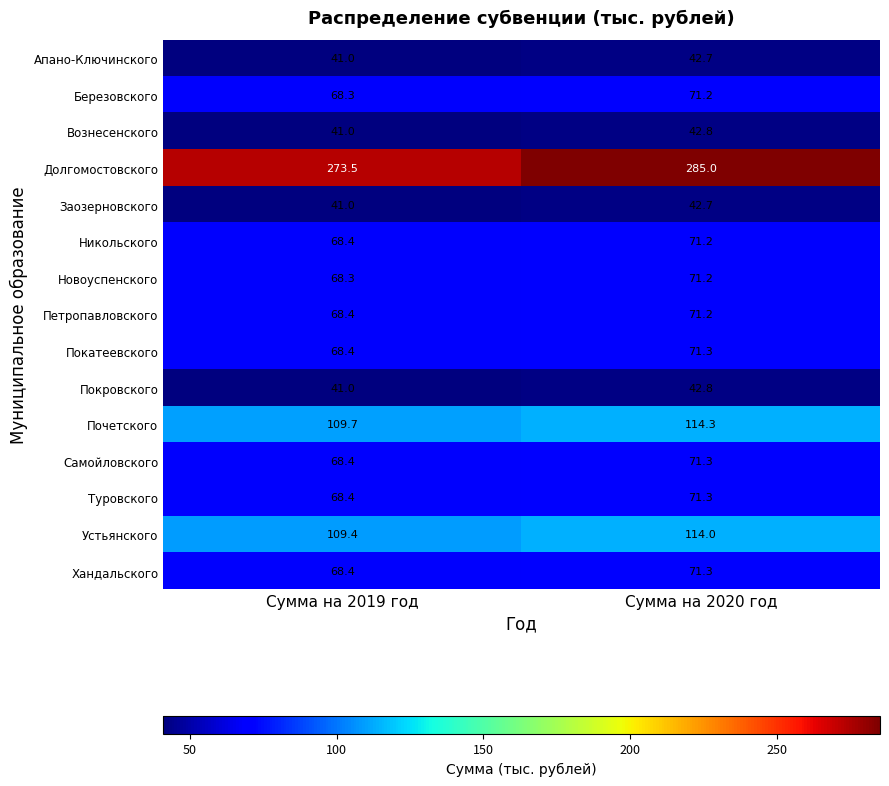

What is the spread (max minus min) of values at Сумма на 2019 год?

232.5